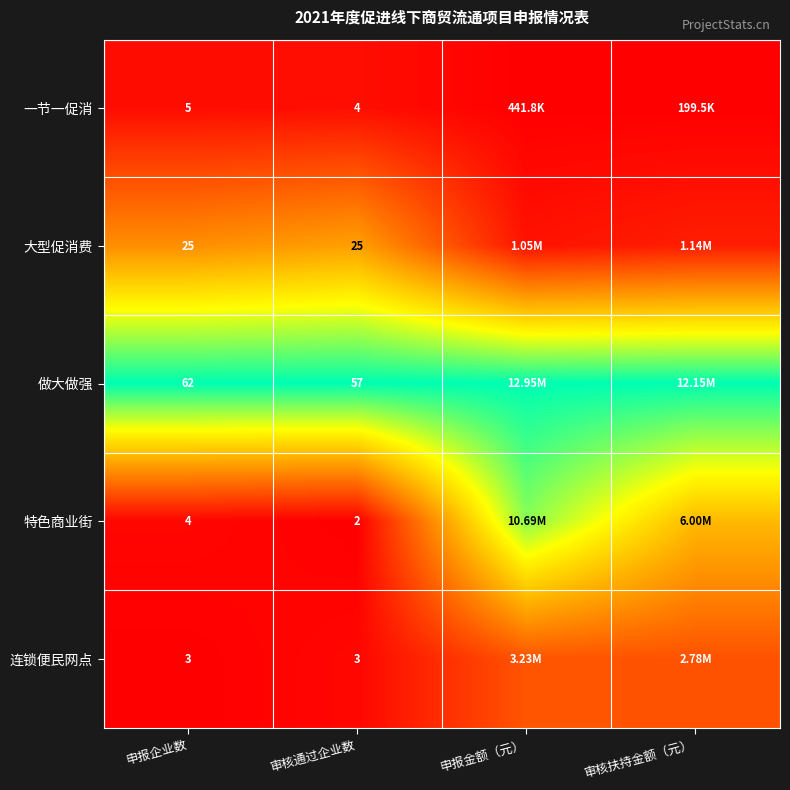

Is the value of 大型促消费 at 审核通过企业数 greater than the value of 特色商业街 at 审核通过企业数?

Yes